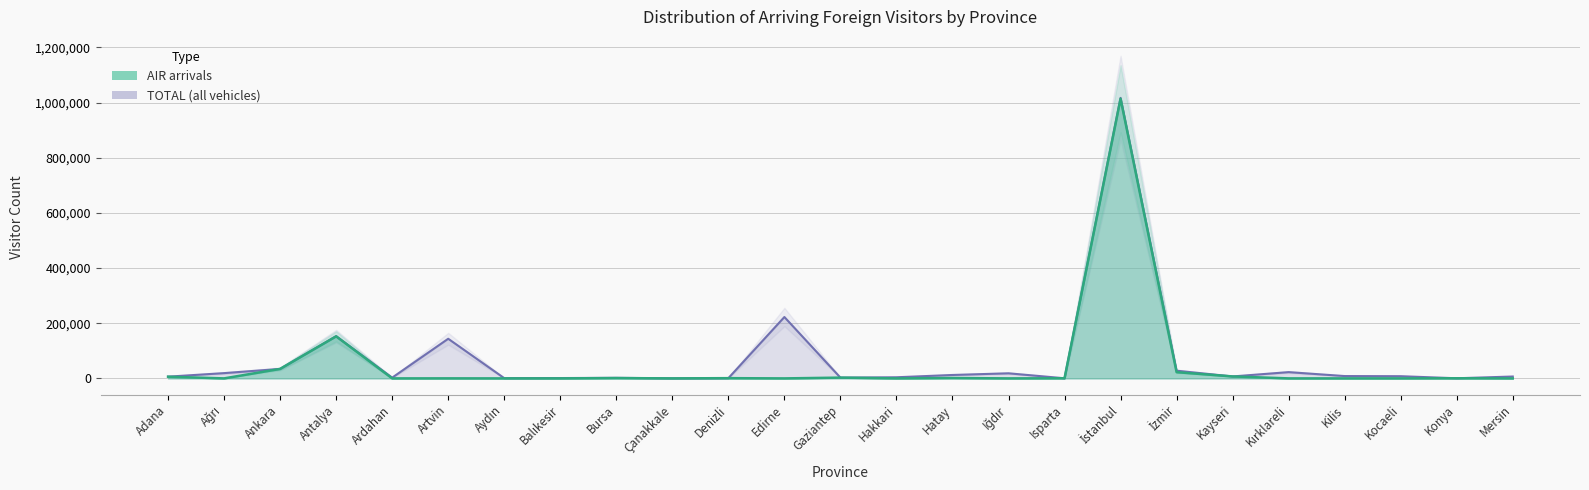

True or false: TOTAL has more than 0 points higher than both neighbors.

True